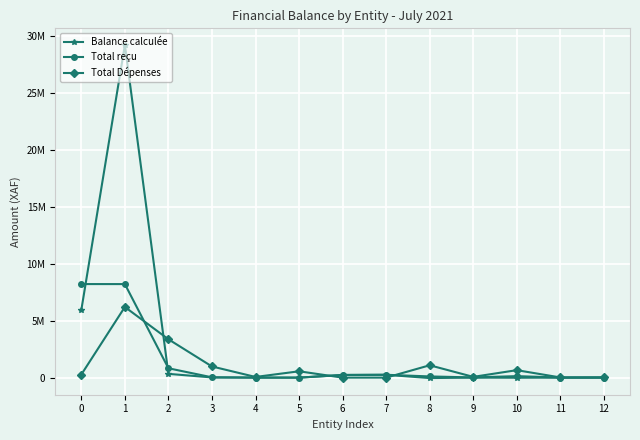

Is the value of Total Dépenses at 5 greater than the value of Total reçu at 2?

No